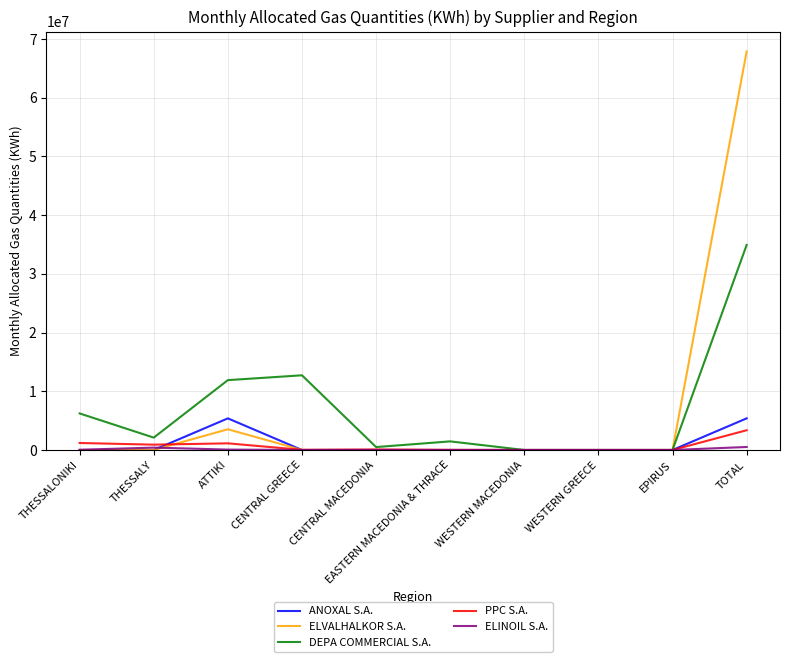

At which category does the chart reach its peak across all series?

TOTAL